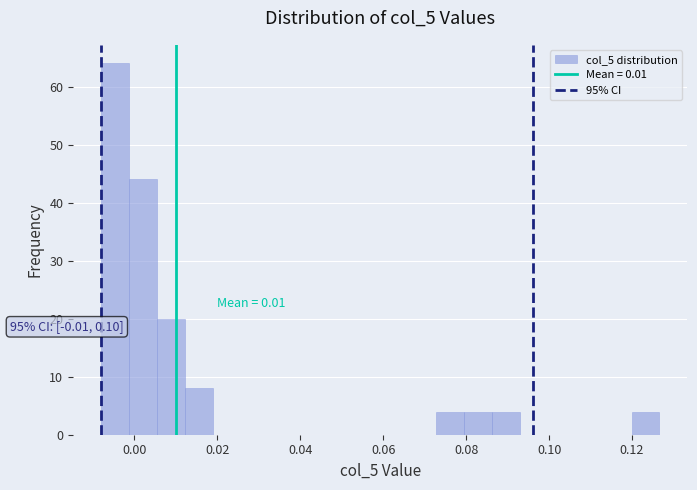

Around what value on the x-axis is the tallest bar? Give the approximate position of its centre, as read against the axis.

-0.004